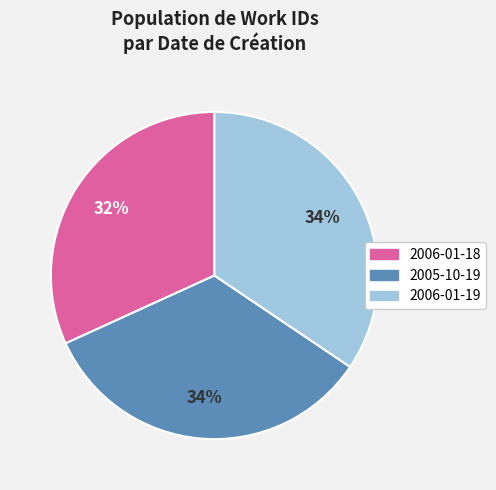

Is it true that 2006-01-18 is 37% of the pie?

False